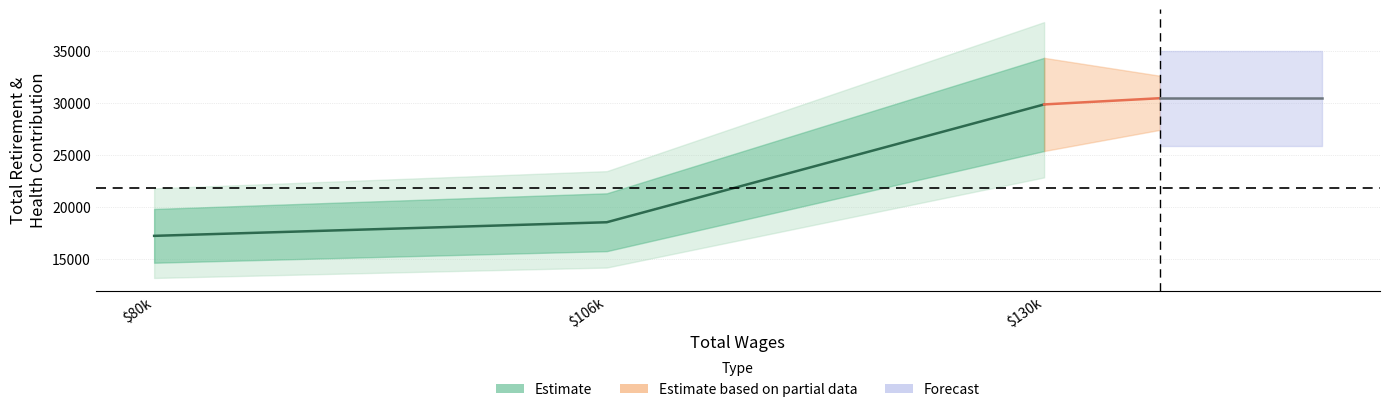

Reading left to right, transcribe all the data shown in this chart.

$80k=17222	$106k=18530	$130k=29854